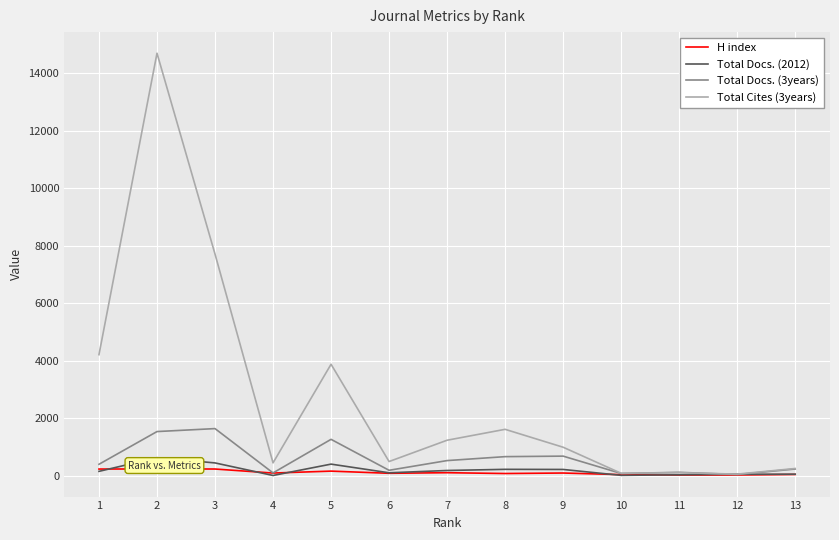

The value of Total Cites (3years) at 6 is 502. True or false?

True